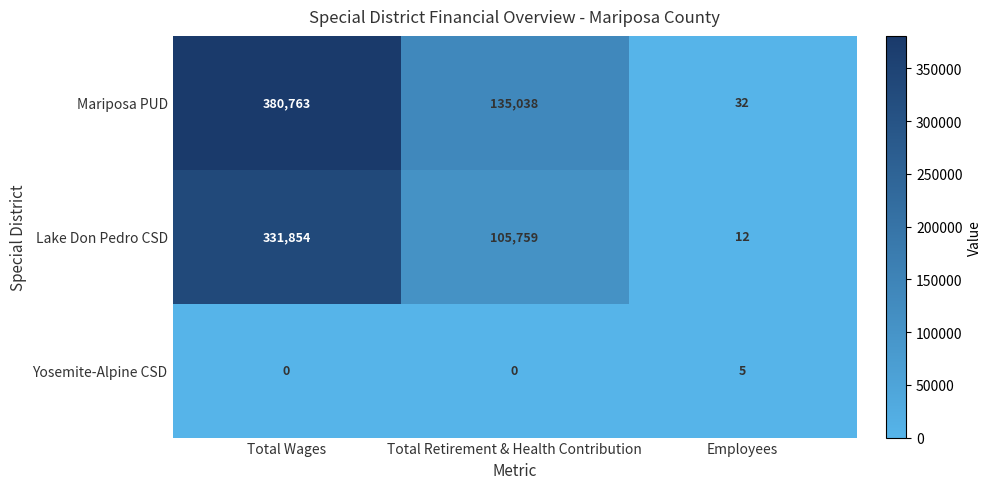

List the series in order of their peak value, lowest first.

Yosemite-Alpine CSD, Lake Don Pedro CSD, Mariposa PUD